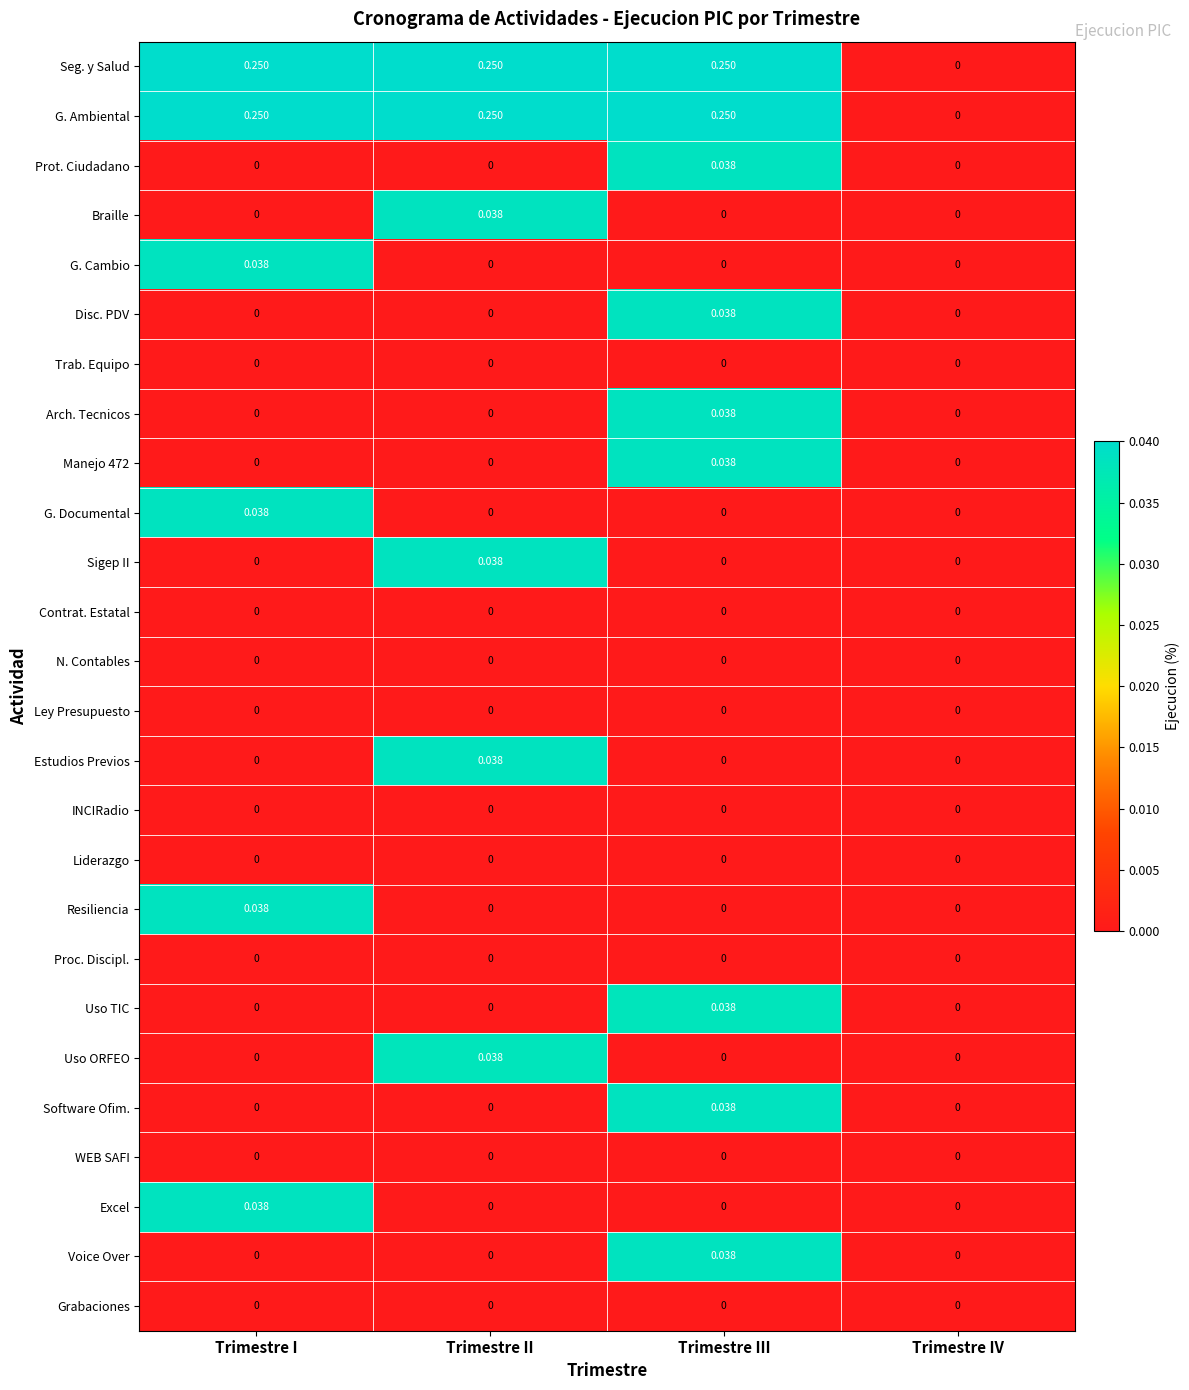

At which category is the sum across all series the highest?

Trimestre III